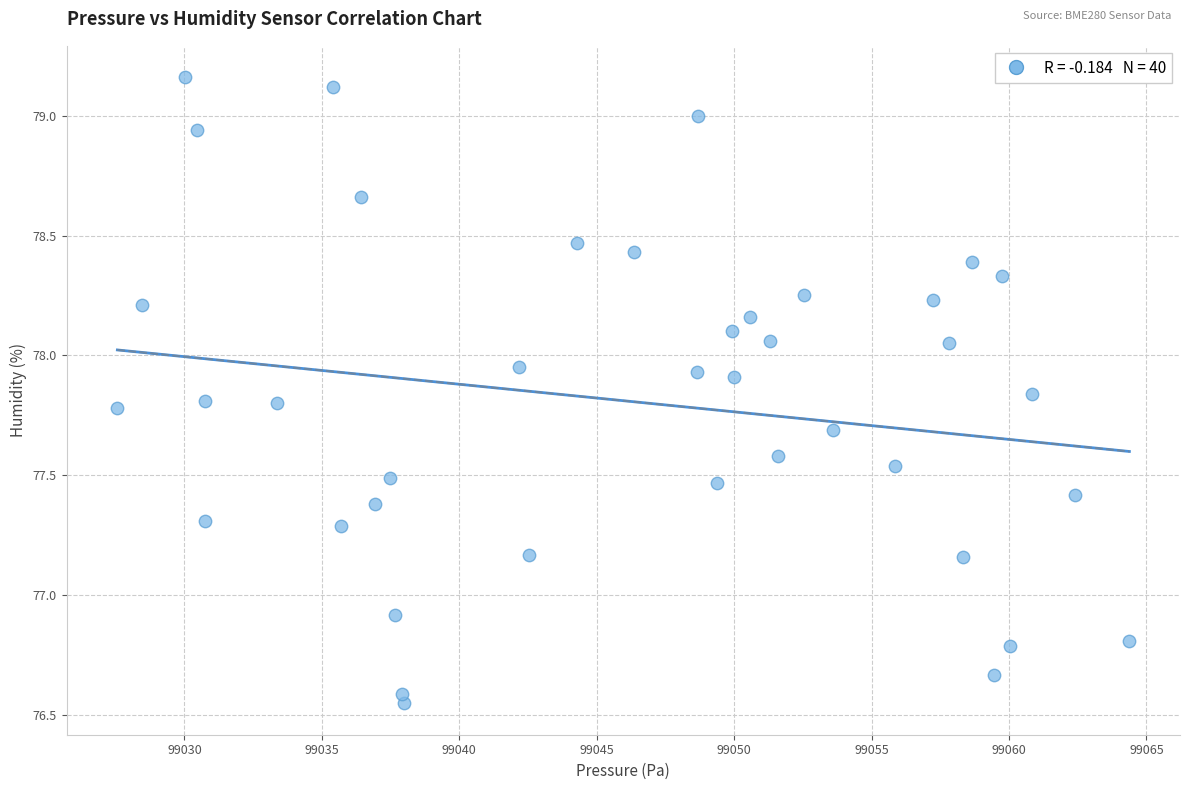

What Y value in the scatter plot is closest to 77?

76.9